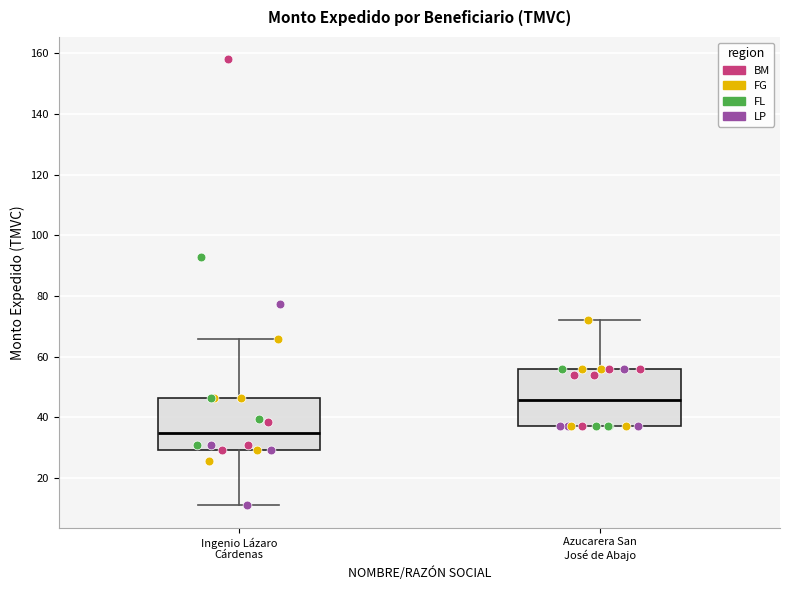

Reading left to right, transcribe this box plot: for each box, give where its median line is, the range the box spans, and where its two whiskers end, as read against the y-axis. The values are not printed on the chart, so give them approximately, as read against the axis.

Ingenio Lázaro Cárdenas: median 34, box 30 to 46, whiskers 12 to 66
Azucarera San José de Abajo: median 46, box 38 to 56, whiskers 38 to 72